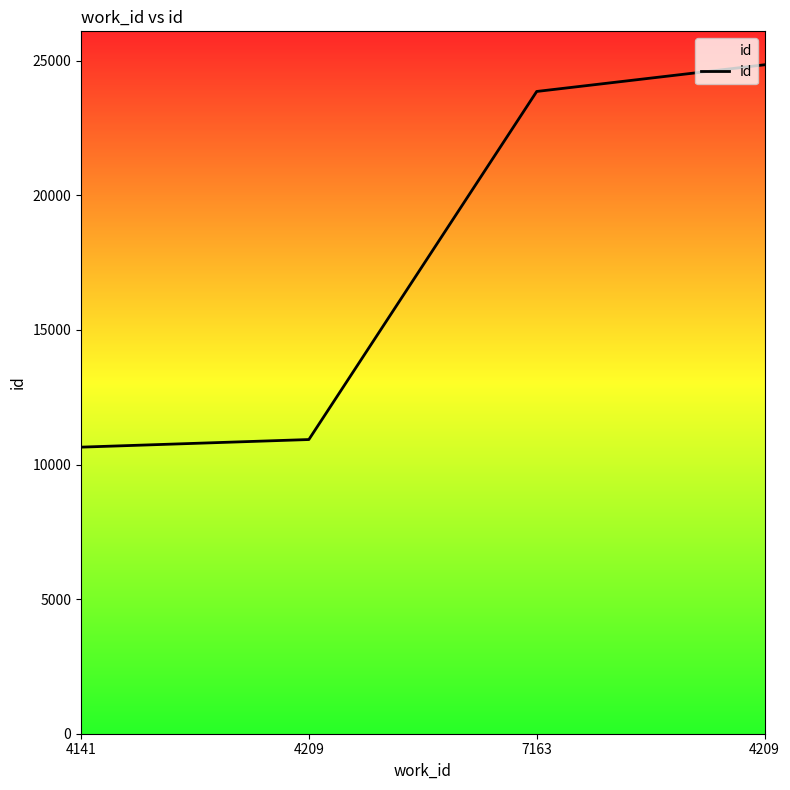

Which label corresponds to the smallest value in the chart?

4141